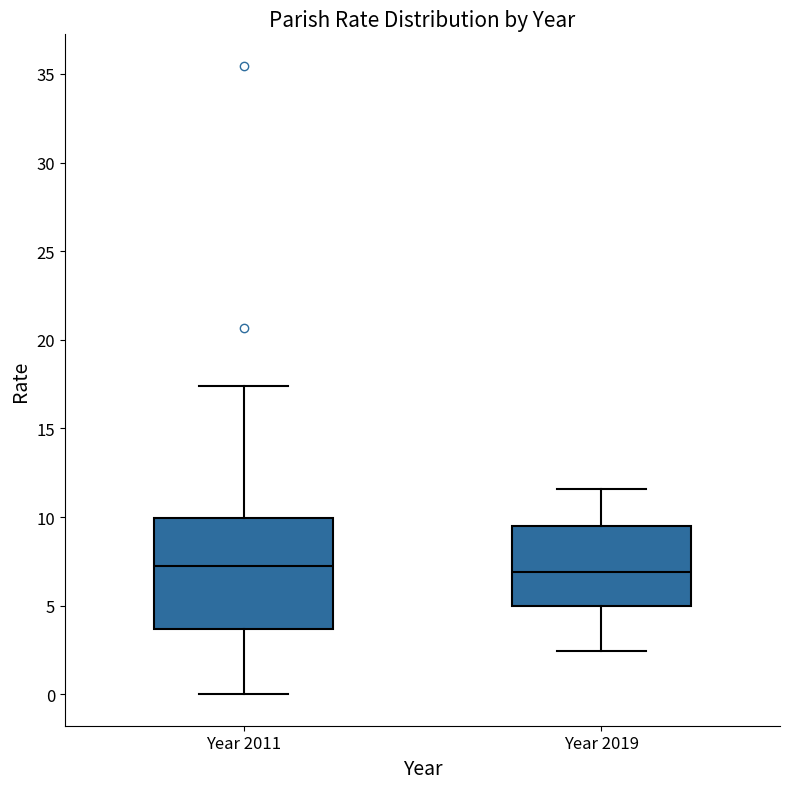

Where does the upper whisker of the box for Year 2019 end on the y-axis? The values are not printed on the chart, so give them approximately, as read against the axis.

11.5